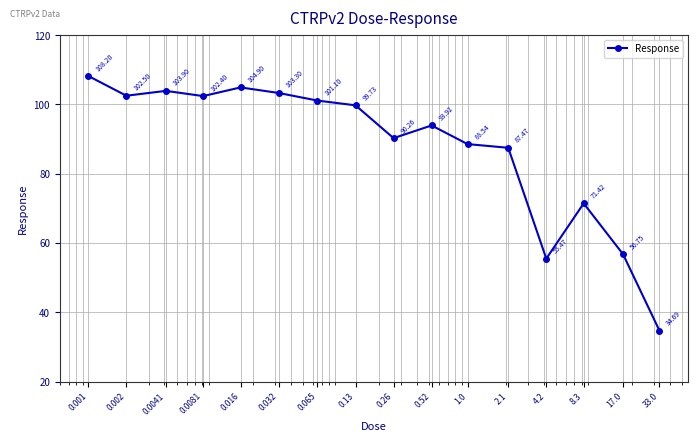

What is the average value?

87.8